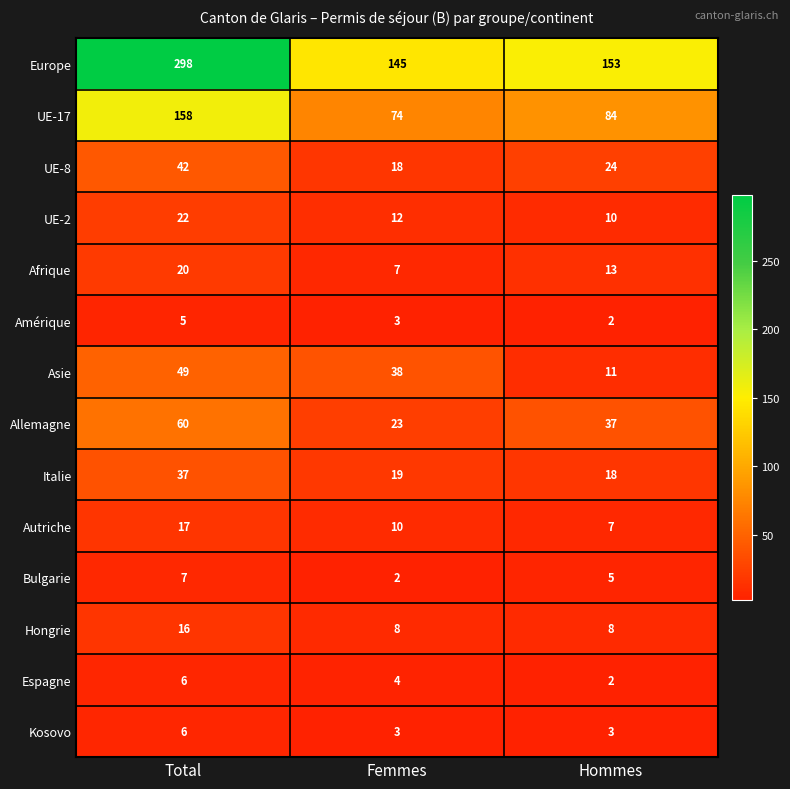

The value of Amérique at Total is 5. True or false?

True